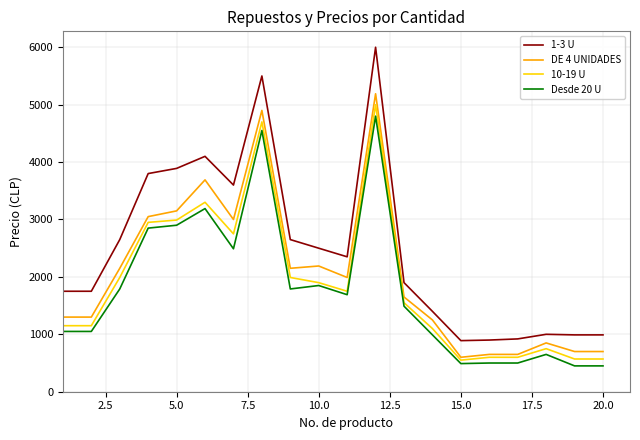

What is the smallest value displayed?

450